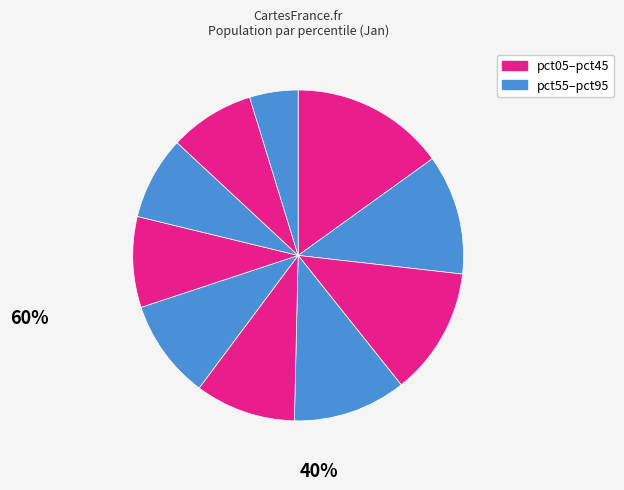

Count the number of slices in the pie.

10